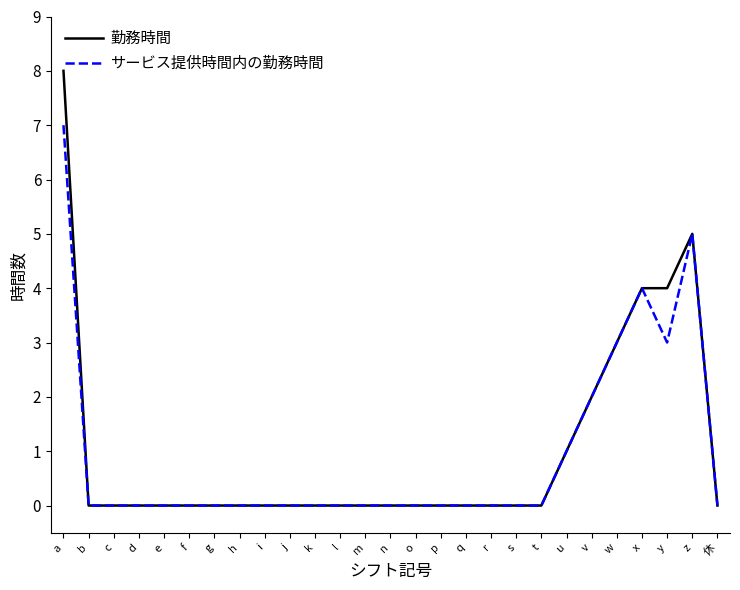

At which category is the sum across all series the highest?

a